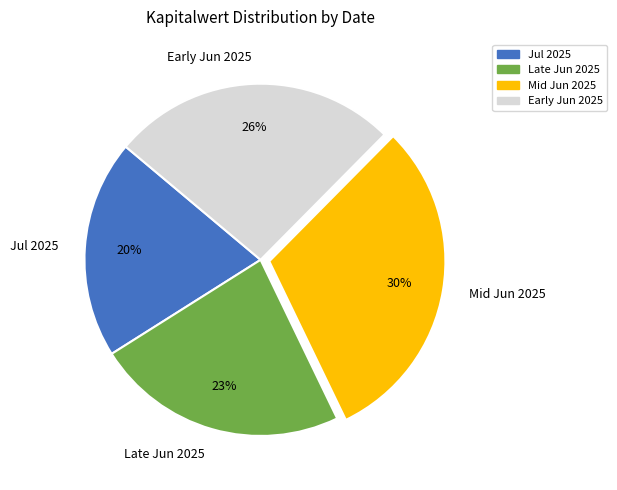

To the nearest percent, what is the average slice percentage?

25%